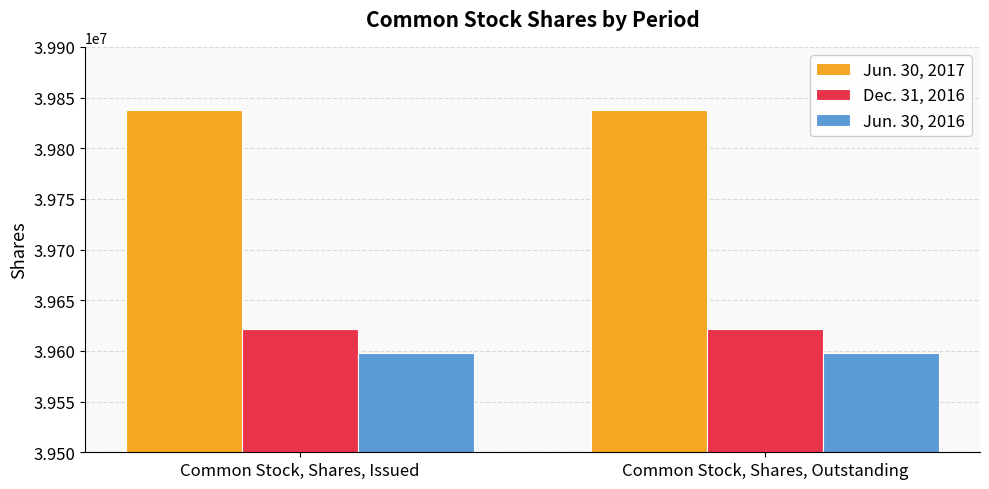

Are the bars grouped side by side (vs. stacked)?

Yes